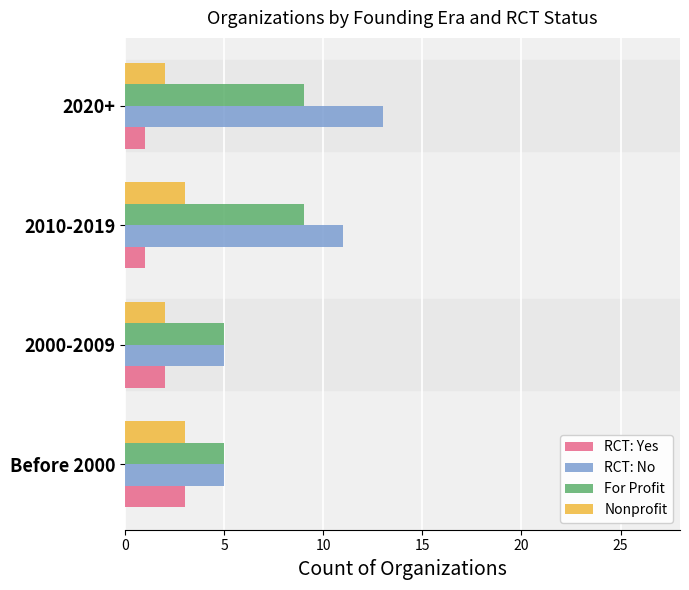

Which series has the largest total across all categories?

RCT: No